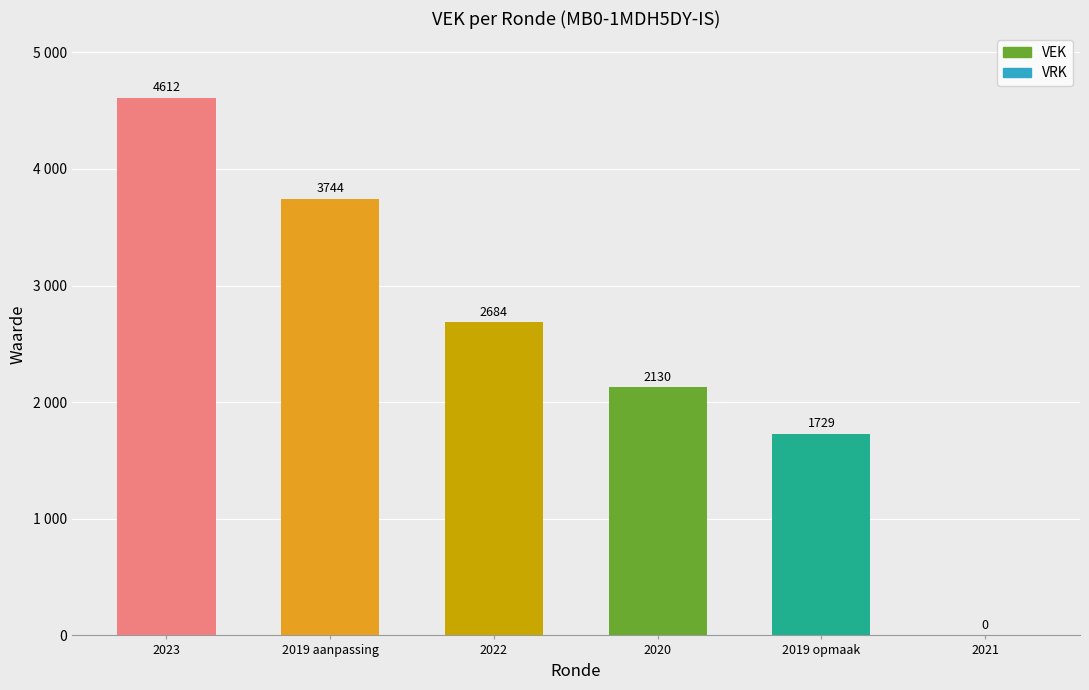

Are the bars horizontal?

No